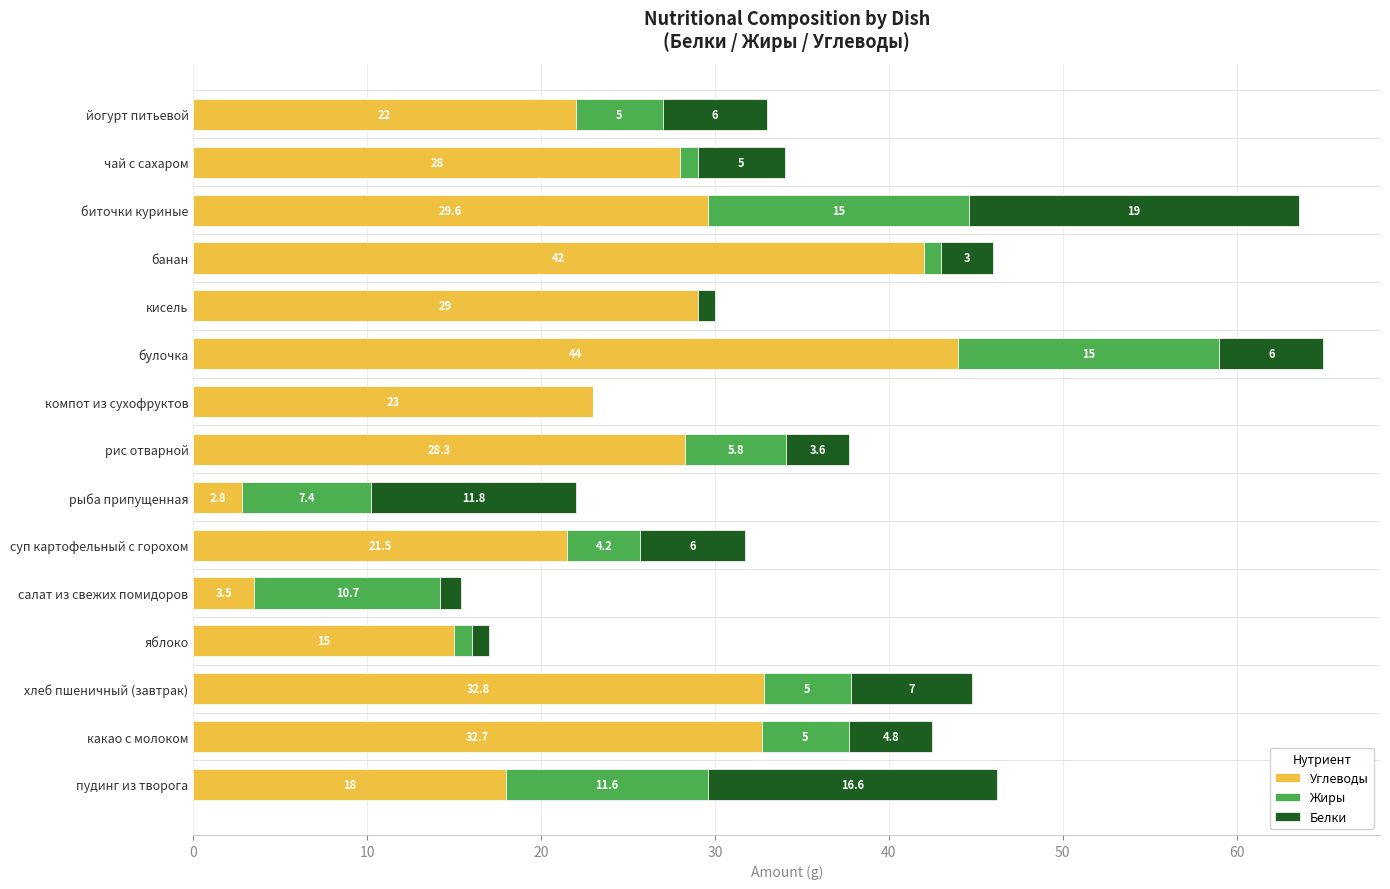

The value of Углеводы at яблоко is 9.5. True or false?

False